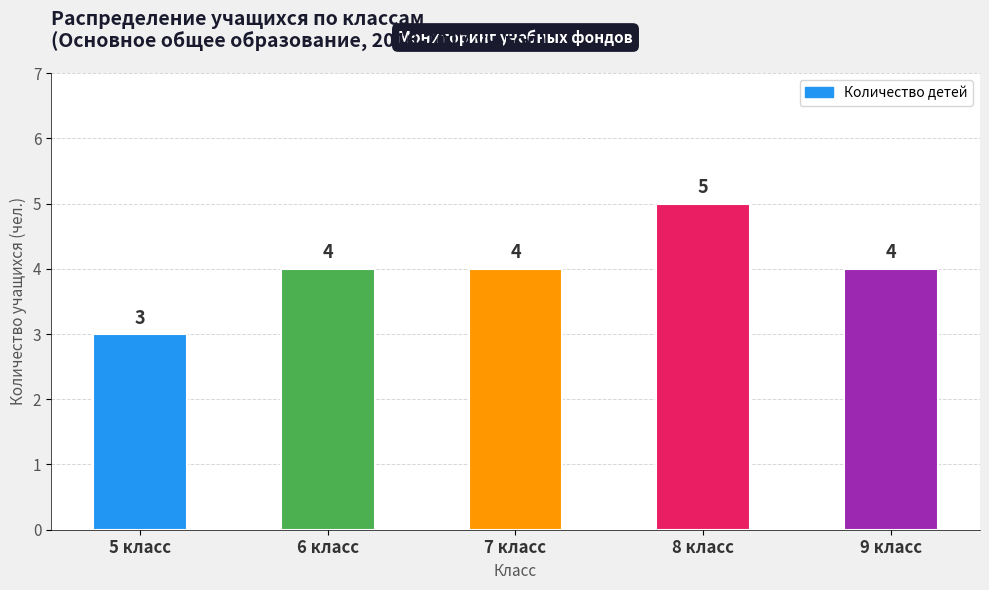

How many values are between 4 and 5?

4